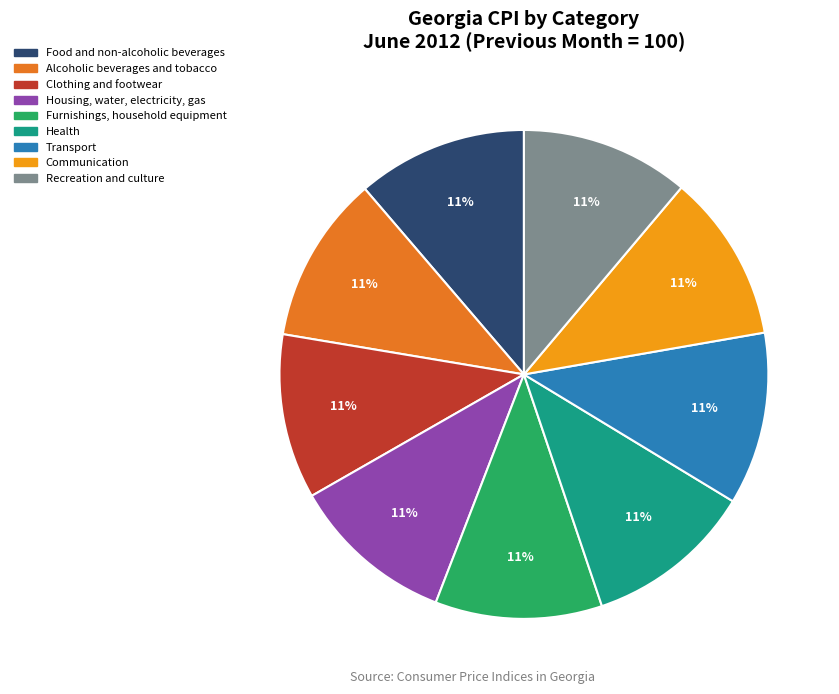

How many segments does this pie chart have?

9